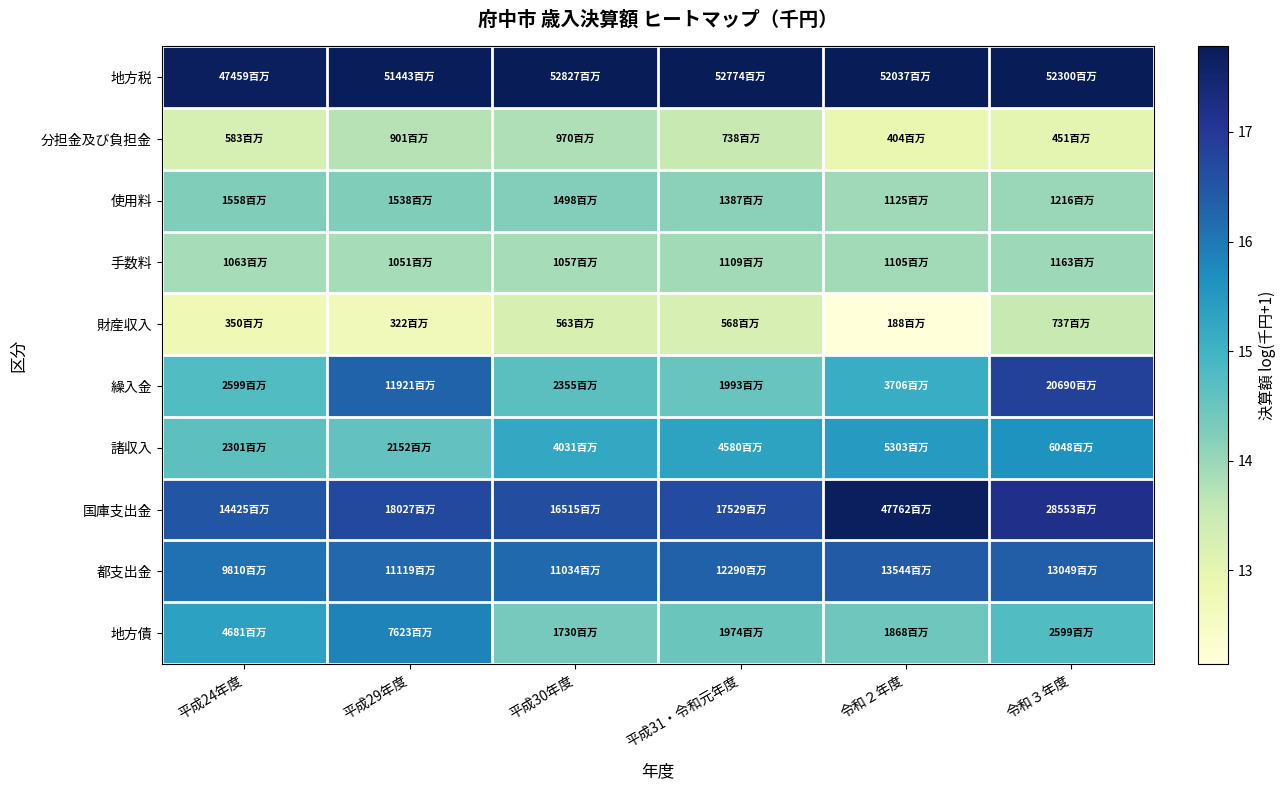

Rank the series by their maximum value, from highest to lowest.

地方税, 国庫支出金, 繰入金, 都支出金, 地方債, 諸収入, 使用料, 手数料, 分担金及び負担金, 財産収入